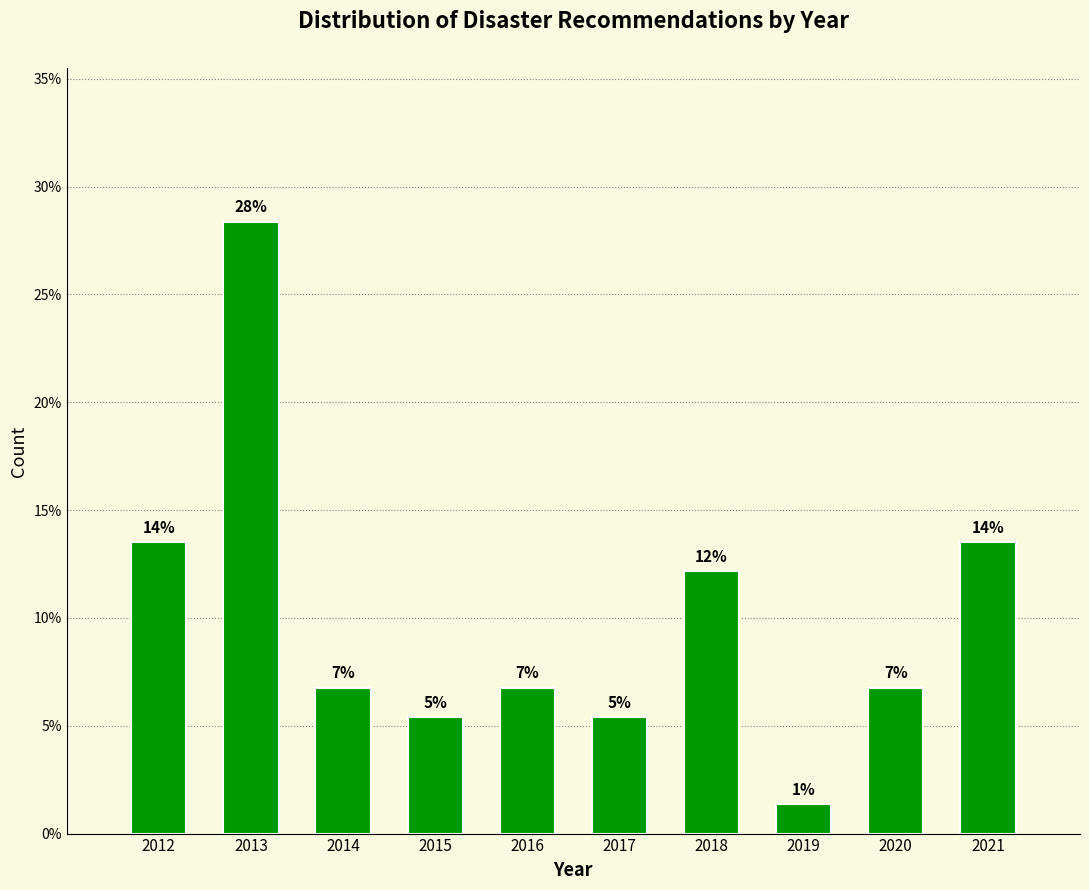

How many bars are there in total?

10